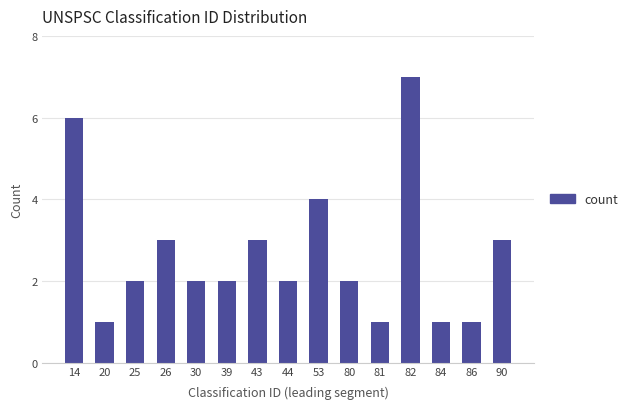

Reading left to right, what are all the values shown in this chart?

14=6	20=1	25=2	26=3	30=2	39=2	43=3	44=2	53=4	80=2	81=1	82=7	84=1	86=1	90=3